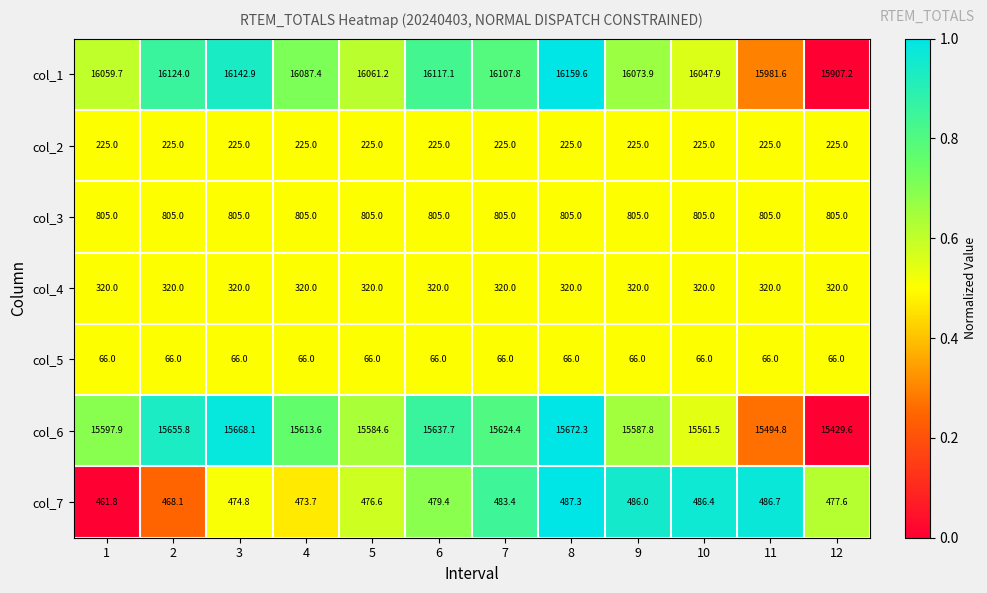

What is the difference between the col_1 values at 5 and 9?

12.7